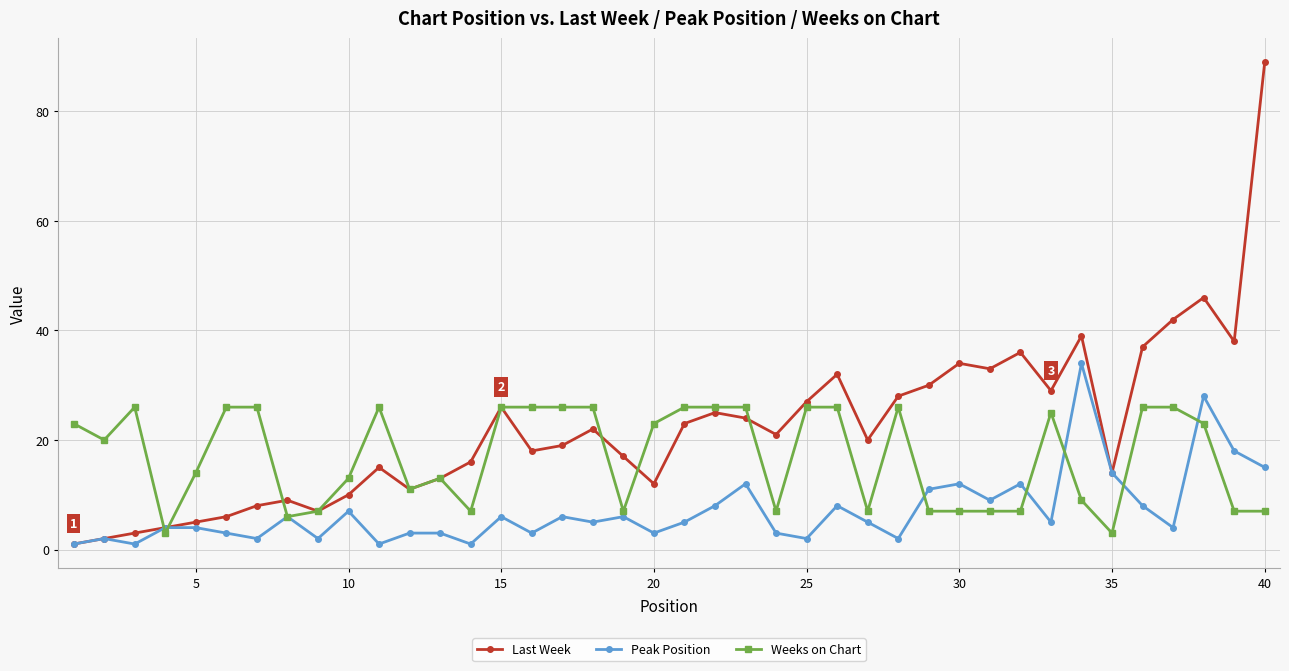

Which series has the largest total across all categories?

Last Week